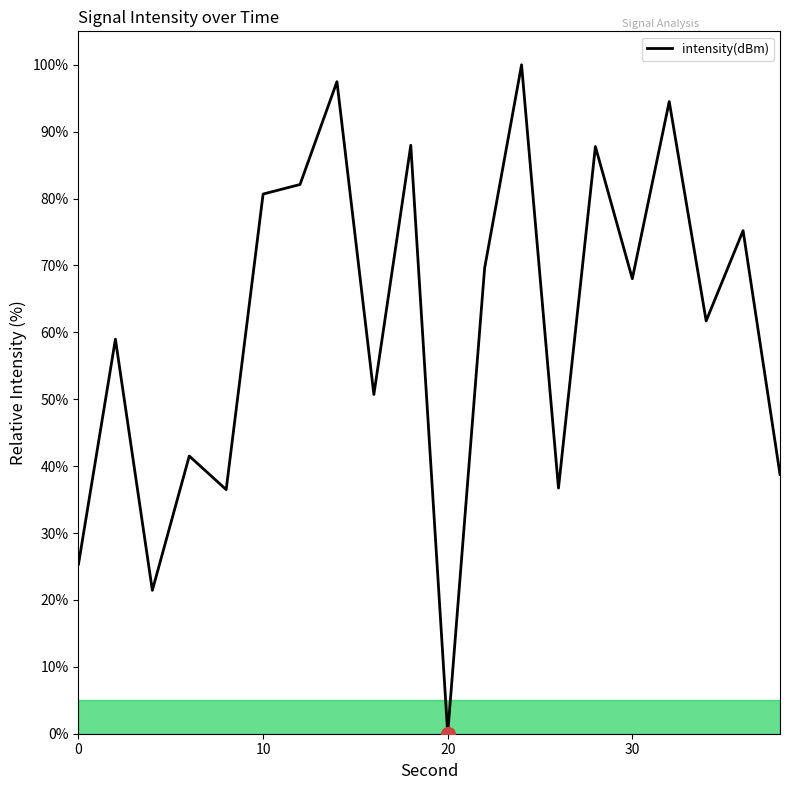

Between 4 and 20, which is larger?

4